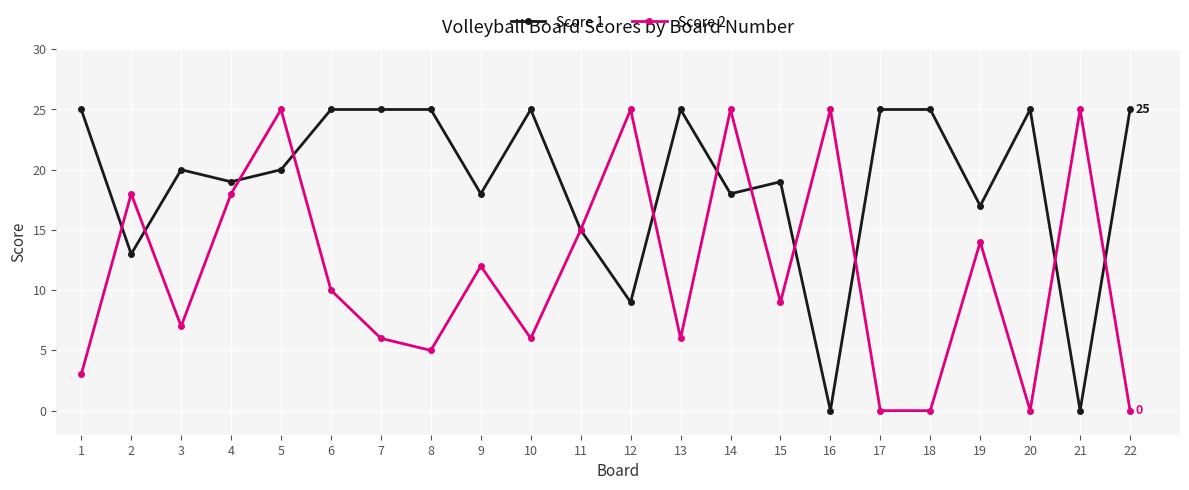

At 14, list the series in order from smallest to largest.

Score 1, Score 2